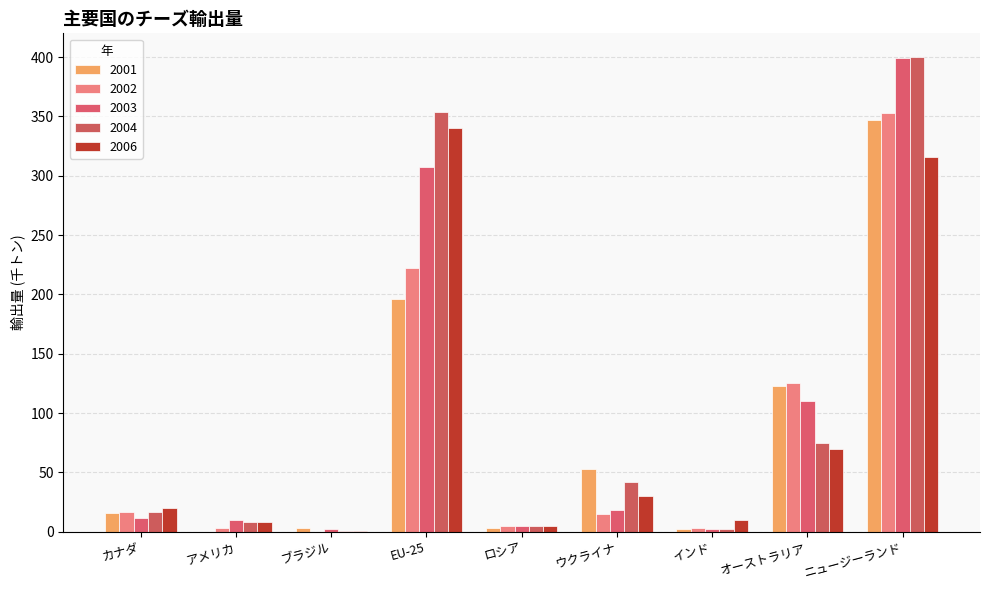

What is the greatest value displayed?

400